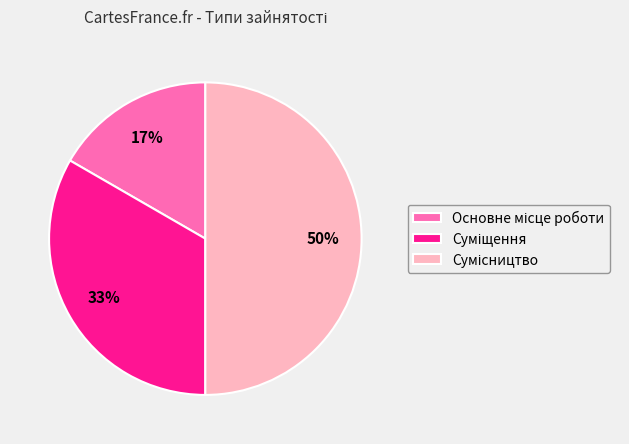

To the nearest percent, what is the difference between the largest and smallest slice percentages?

33%